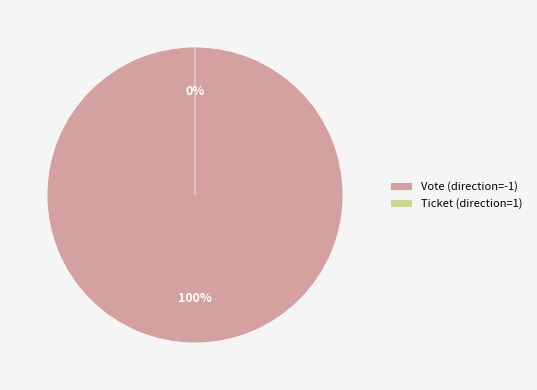

The Vote (direction=-1) slice represents 90% of the pie. True or false?

False